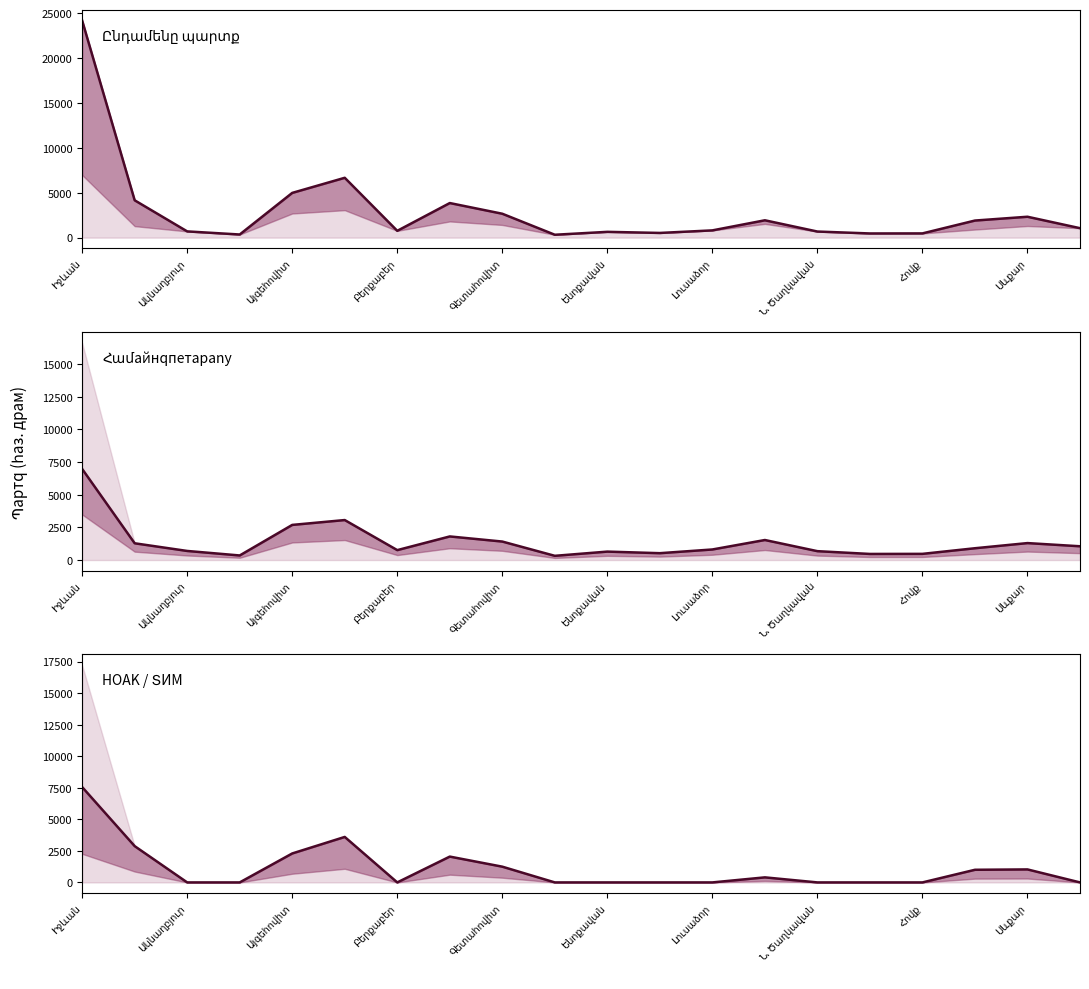

True or false: Համайнqпетарany has more than 1 points higher than both neighbors.

True